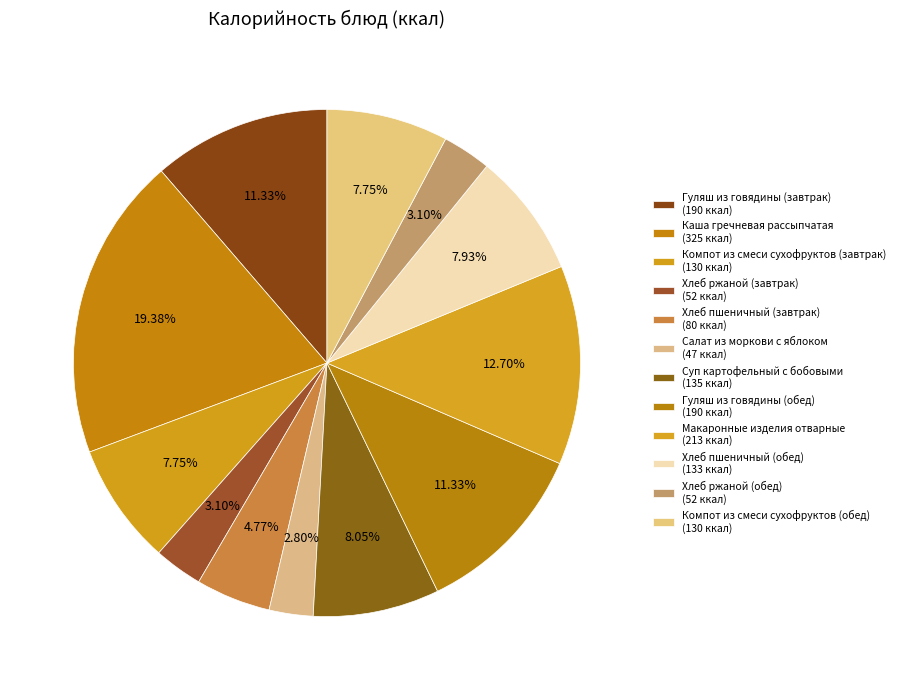

To the nearest percent, what percentage of the pie is Салат из моркови с яблоком?

3%